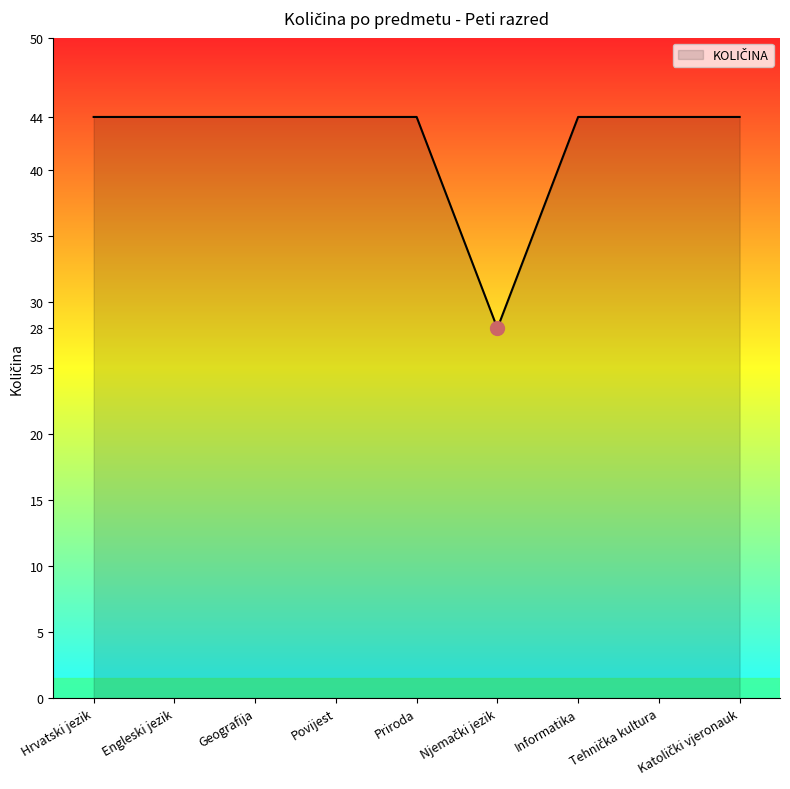

The chart shows a value of 44 at Engleski jezik. True or false?

True